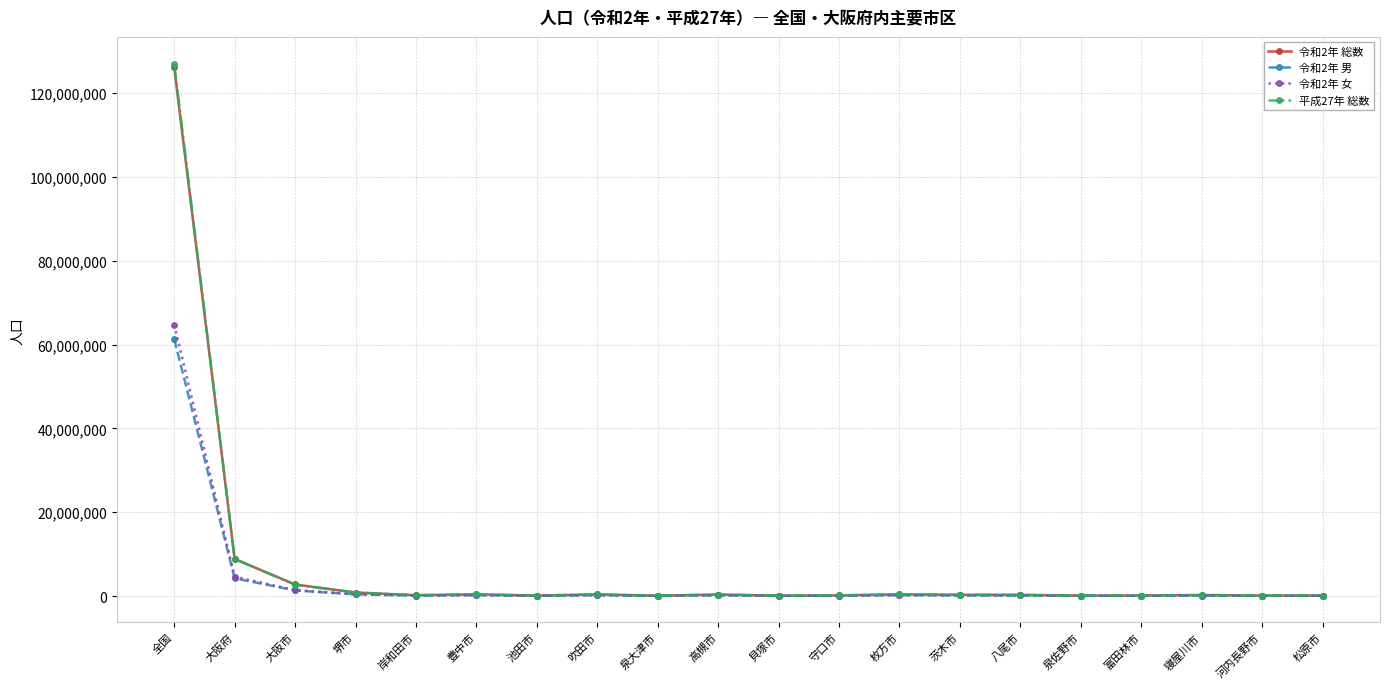

What is the label of the 18th point from the right?

大阪市